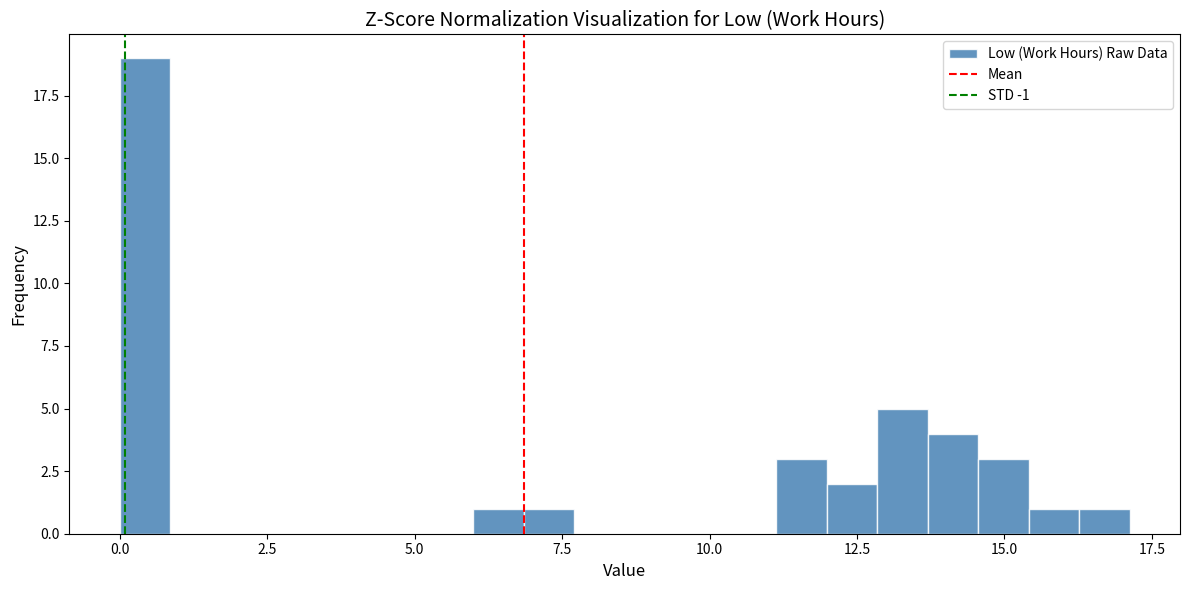

Read against the x-axis, roughly where is the centre of the tallest bar?

0.5